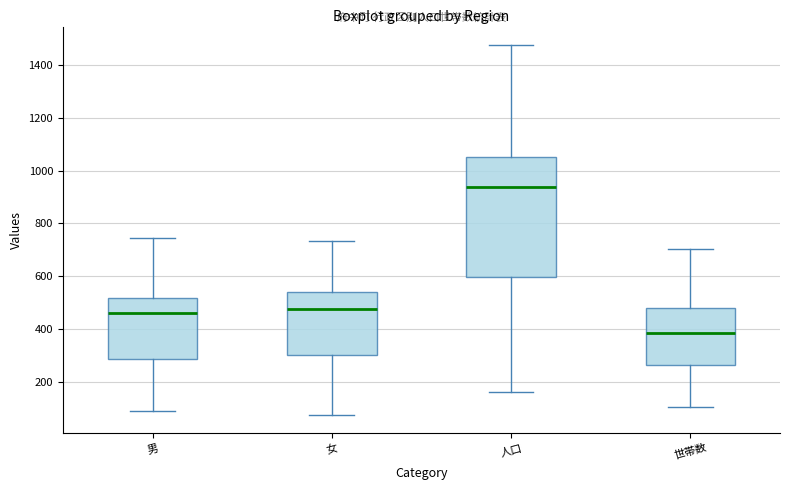

Reading left to right, read every box against the y-axis: the position of its median line, the range the box covers, and the ends of its whiskers. The values are not printed on the chart, so give them approximately, as read against the axis.

男: median 460, box 280 to 520, whiskers 80 to 740
女: median 480, box 300 to 540, whiskers 80 to 740
人口: median 940, box 600 to 1060, whiskers 160 to 1480
世帯数: median 380, box 260 to 480, whiskers 100 to 700